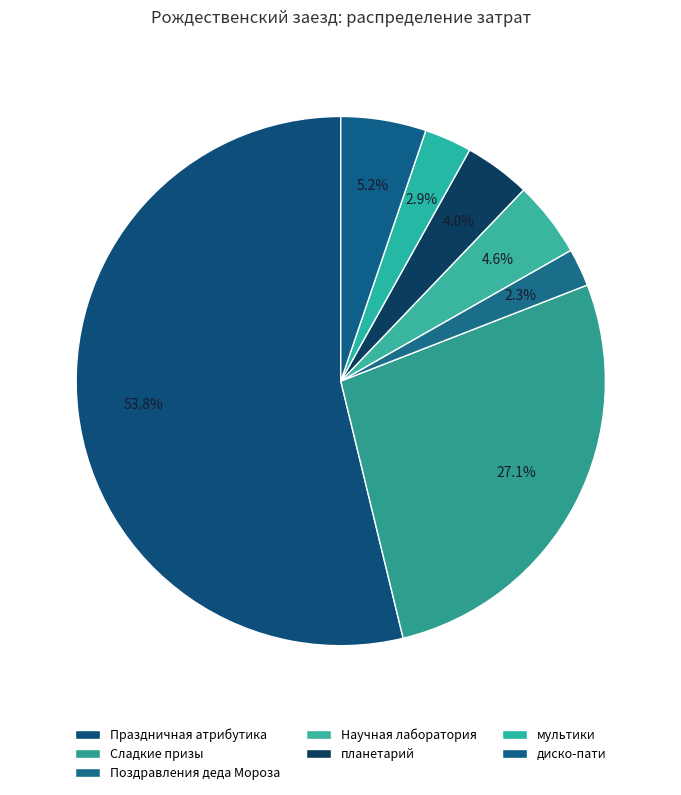

Rank the categories by value from lowest to highest.

Поздравления деда Мороза, мультики, планетарий, Научная лаборатория, диско-пати, Сладкие призы, Праздничная атрибутика